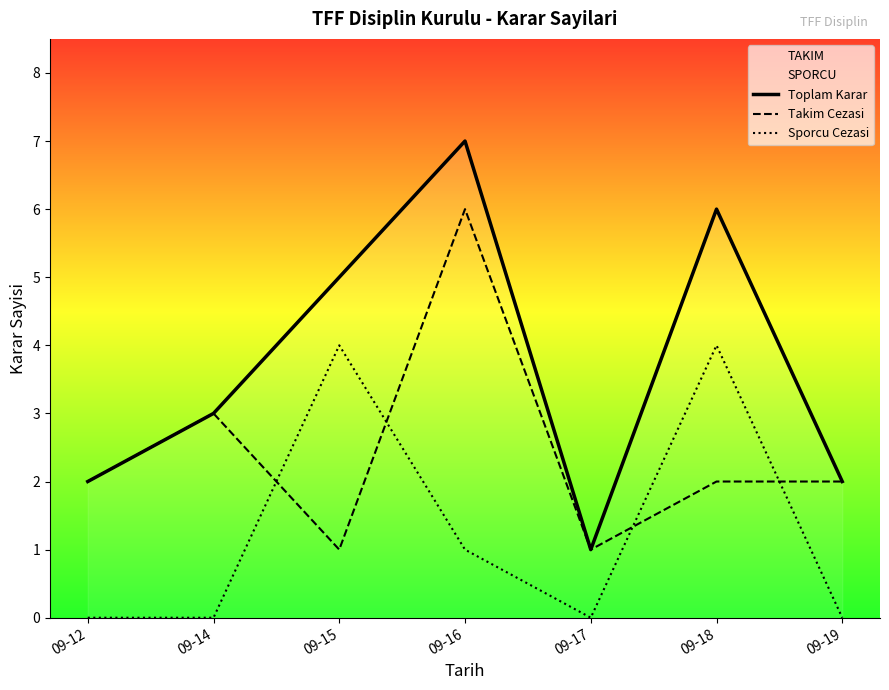

True or false: Takim Cezasi and Toplam Karar intersect in this chart.

False